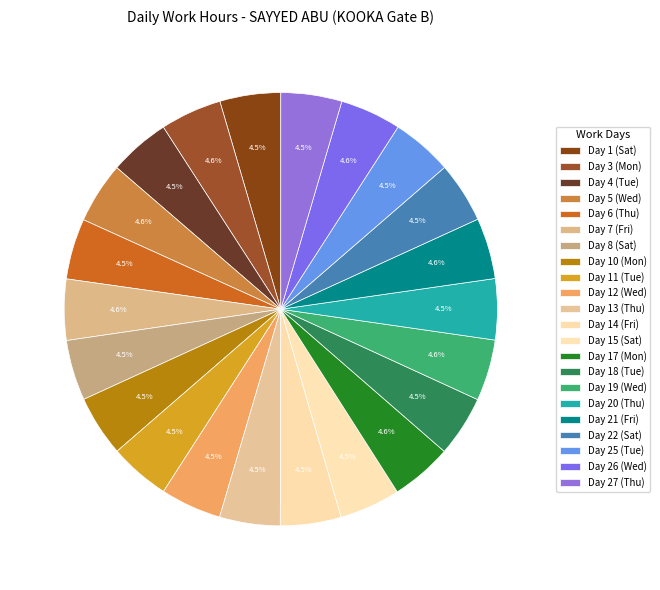

To the nearest percent, what percentage of the pie is Day 19 (Wed)?

5%